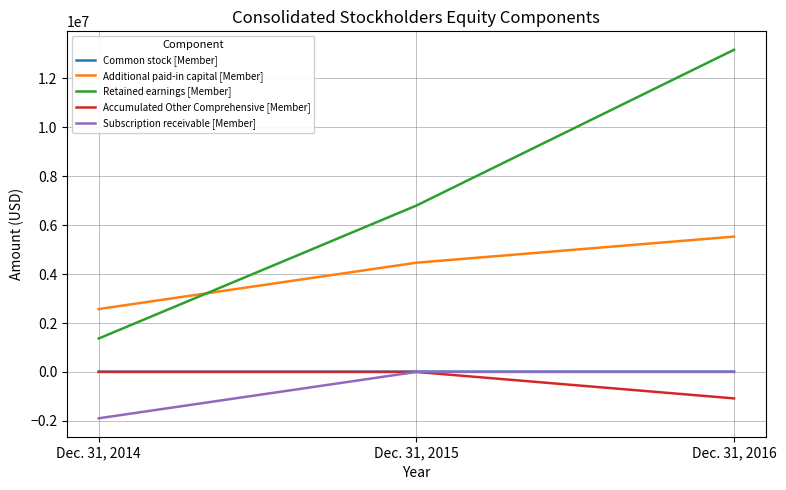

What is the difference between the highest and lowest values at Dec. 31, 2016?

14256240